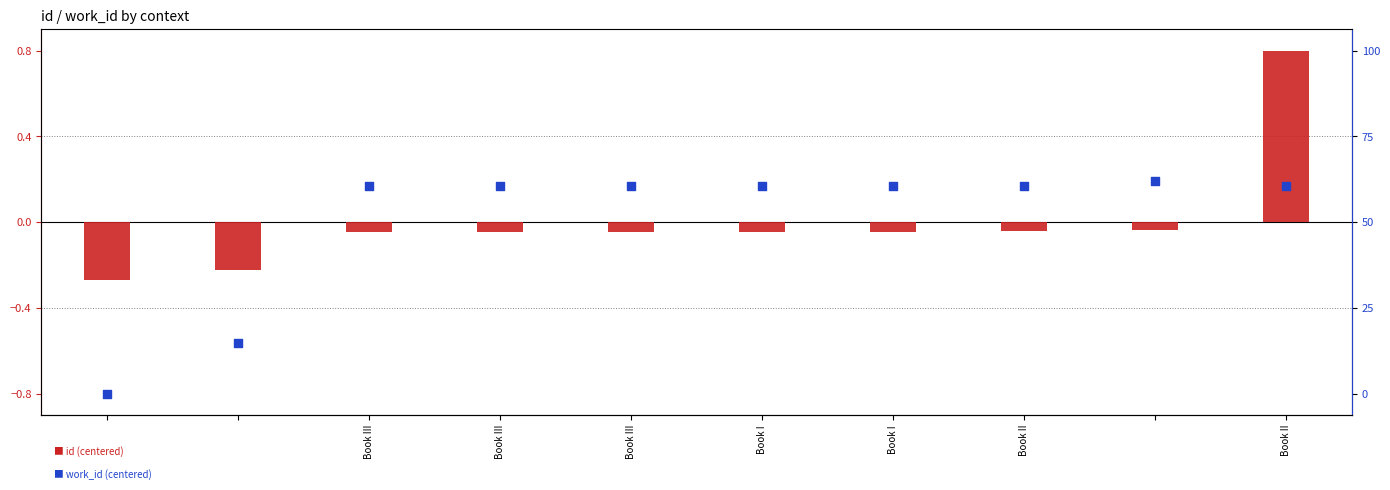

Which series contains the highest Y value?

id